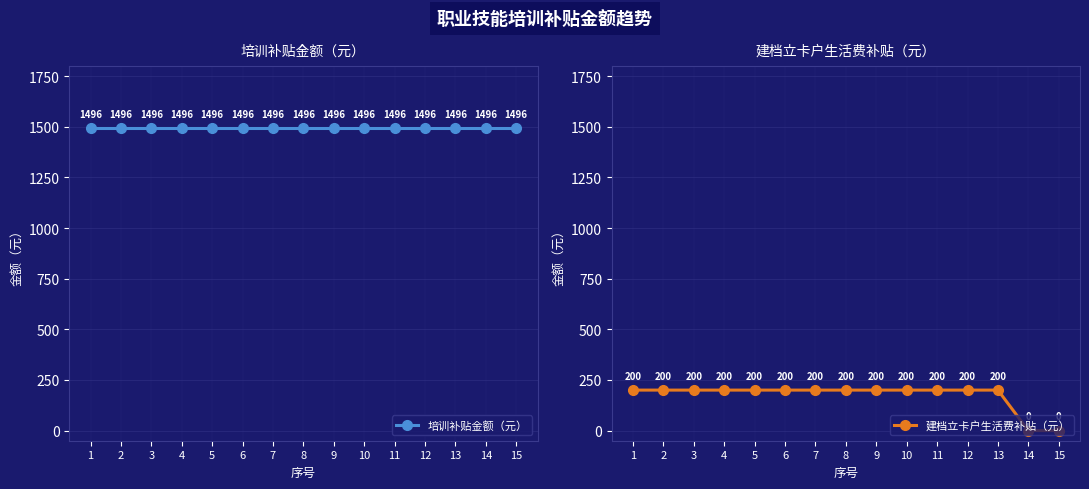

At which category is the sum across all series the highest?

1